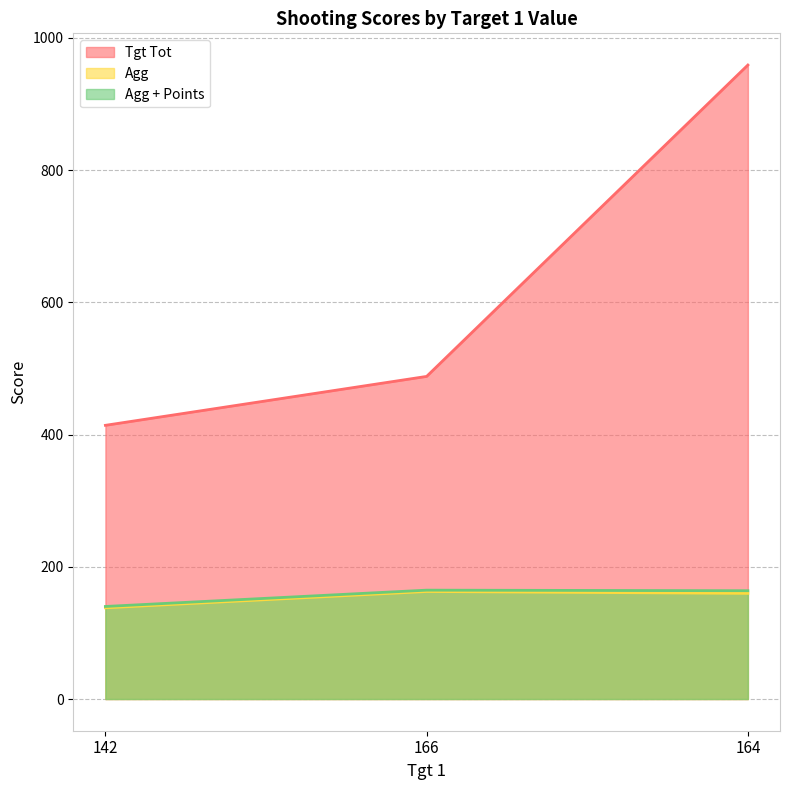

Between 142 and 164, which series saw the biggest shift?

Tgt Tot